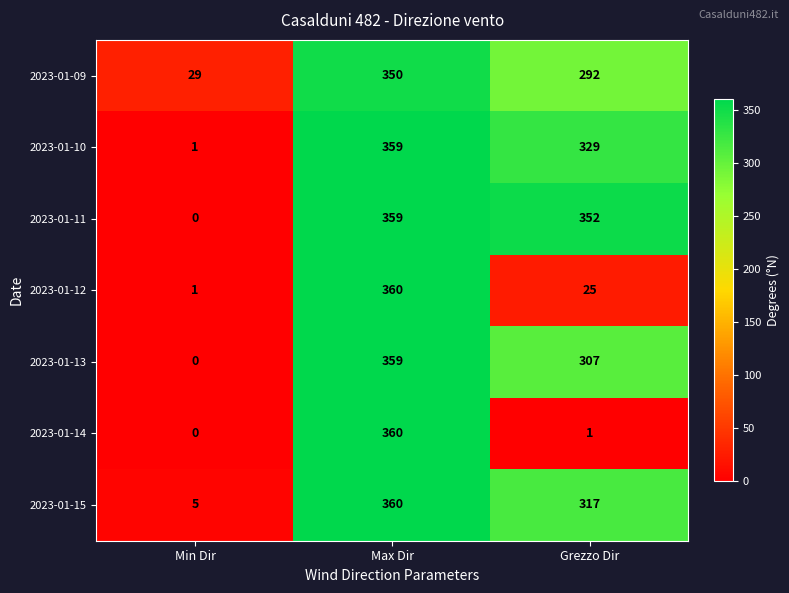

What is the average value of the 2023-01-09 series?

224